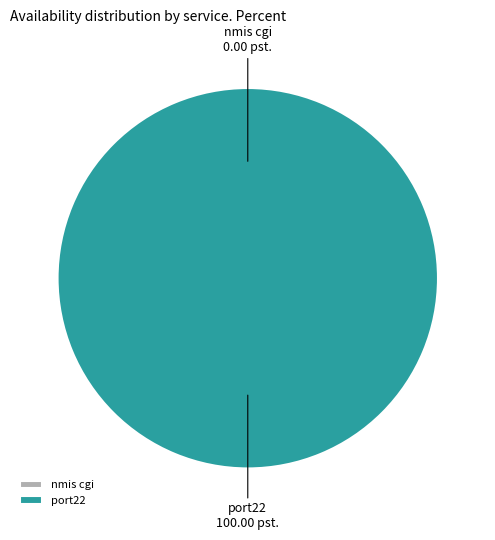

Combined, do port22 and nmis cgi account for over 50%?

Yes